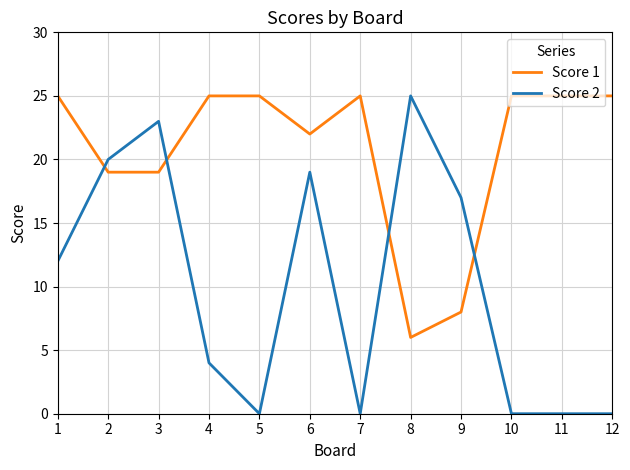

Rank the series at 3 from lowest to highest value.

Score 1, Score 2